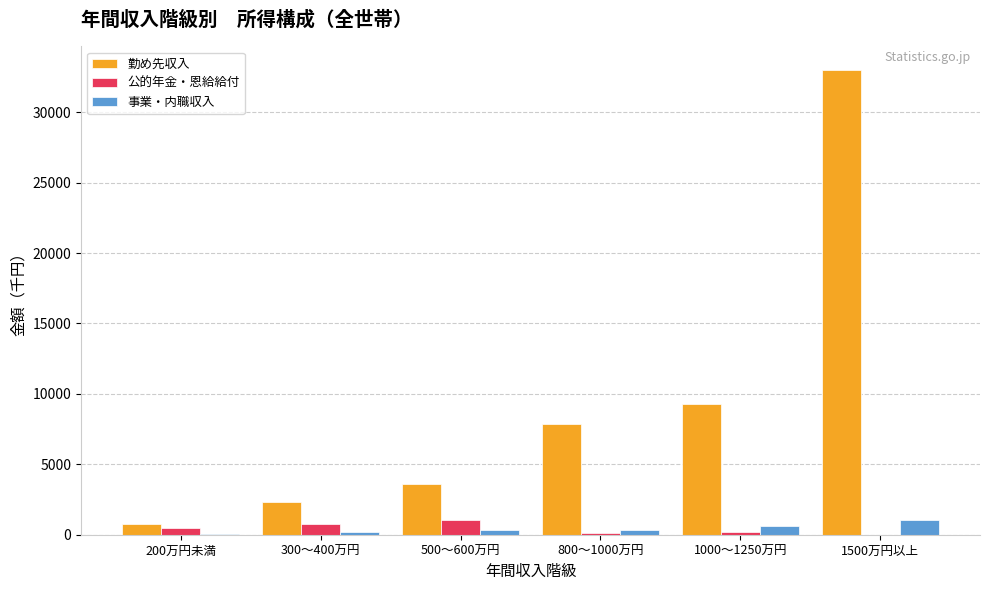

Does the chart contain stacked bars?

No